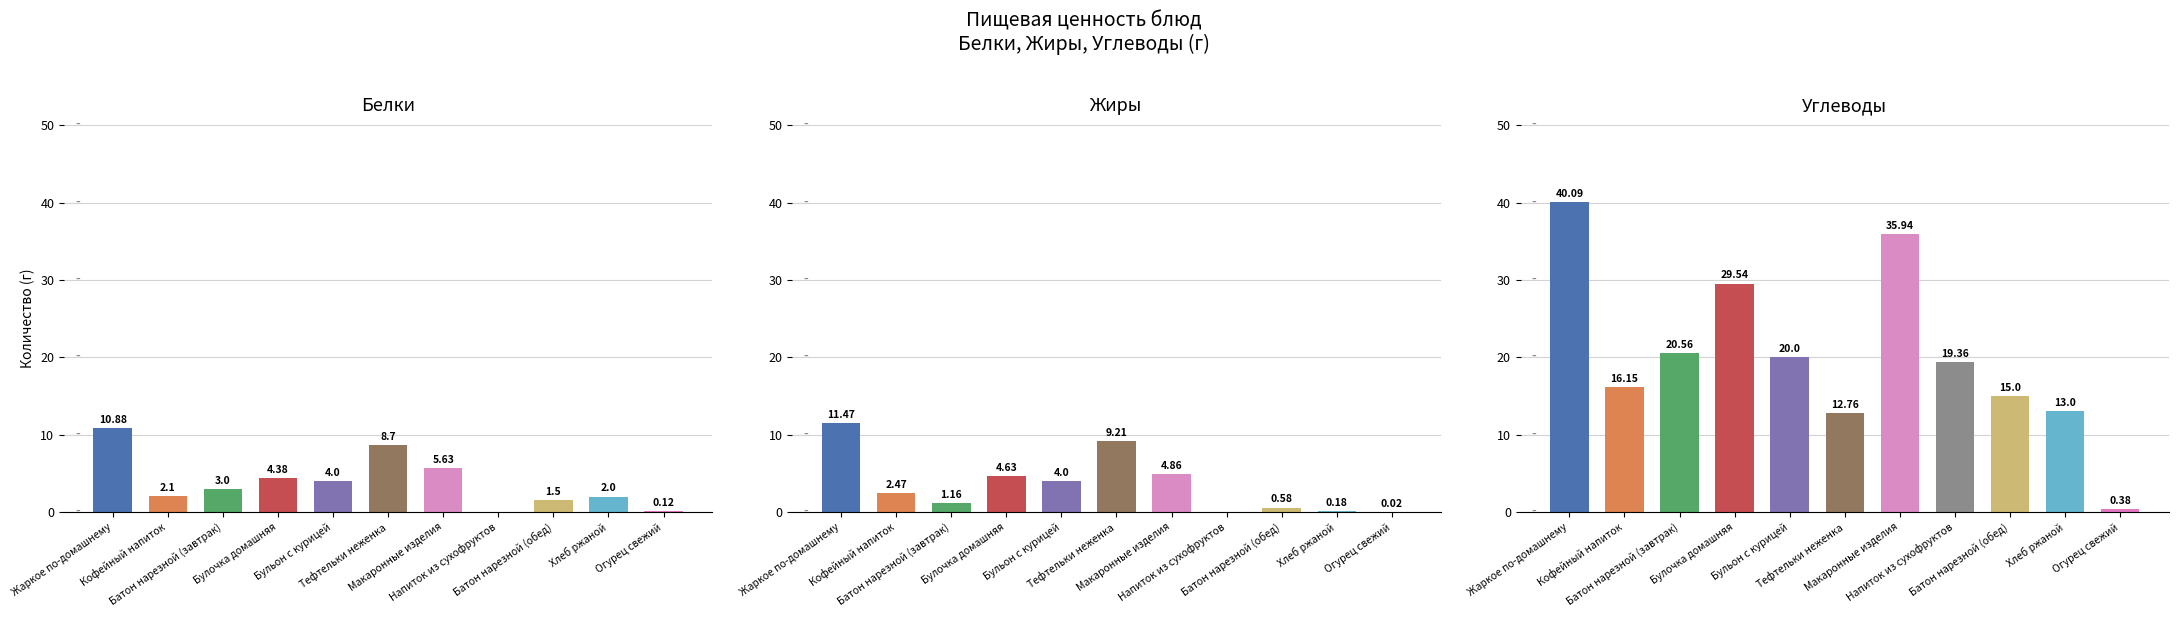

Reading left to right, what are all the values shown in this chart?

Белки: Жаркое по-домашнему=10.9	Кофейный напиток=2.1	Батон нарезной (завтрак)=3.0	Булочка домашняя=4.4	Бульон с курицей=4.0	Тефтельки неженка=8.7	Макаронные изделия=5.6	Напиток из сухофруктов=0.0	Батон нарезной (обед)=1.5	Хлеб ржаной=2.0	Огурец свежий=0.1
Жиры: Жаркое по-домашнему=11.5	Кофейный напиток=2.5	Батон нарезной (завтрак)=1.2	Булочка домашняя=4.6	Бульон с курицей=4.0	Тефтельки неженка=9.2	Макаронные изделия=4.9	Напиток из сухофруктов=0.0	Батон нарезной (обед)=0.6	Хлеб ржаной=0.2	Огурец свежий=0.0
Углеводы: Жаркое по-домашнему=40.1	Кофейный напиток=16.1	Батон нарезной (завтрак)=20.6	Булочка домашняя=29.5	Бульон с курицей=20.0	Тефтельки неженка=12.8	Макаронные изделия=35.9	Напиток из сухофруктов=19.4	Батон нарезной (обед)=15.0	Хлеб ржаной=13.0	Огурец свежий=0.4